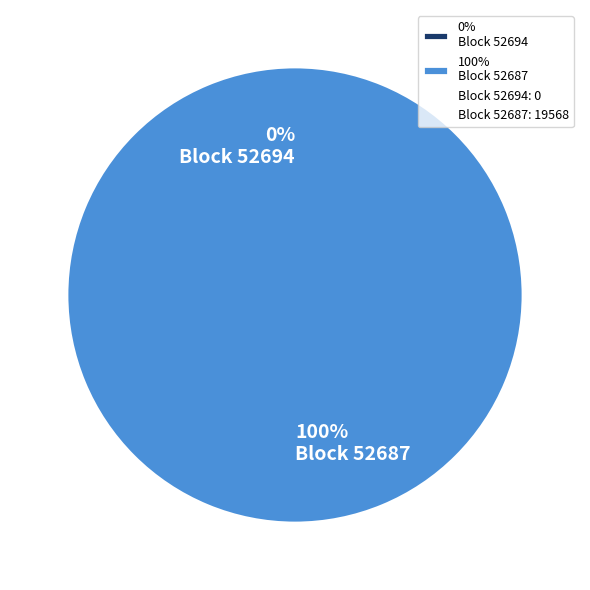

Count the number of slices in the pie.

2